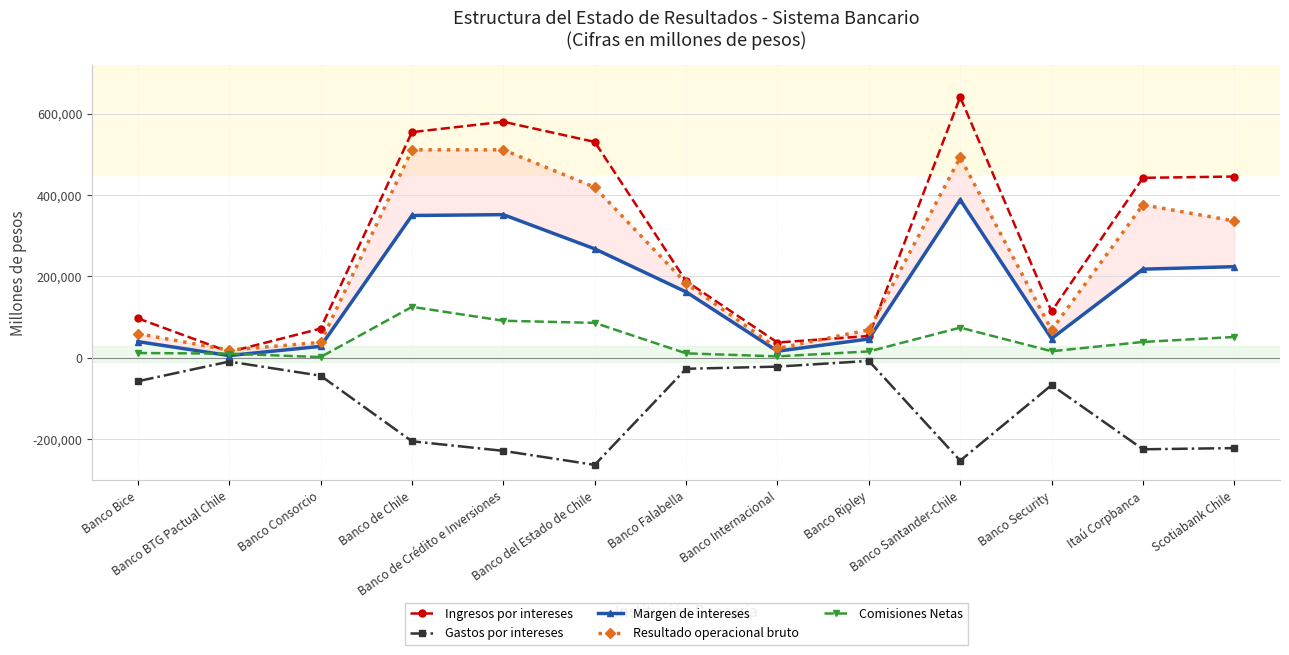

True or false: Margen de intereses has more than 0 points higher than both neighbors.

True